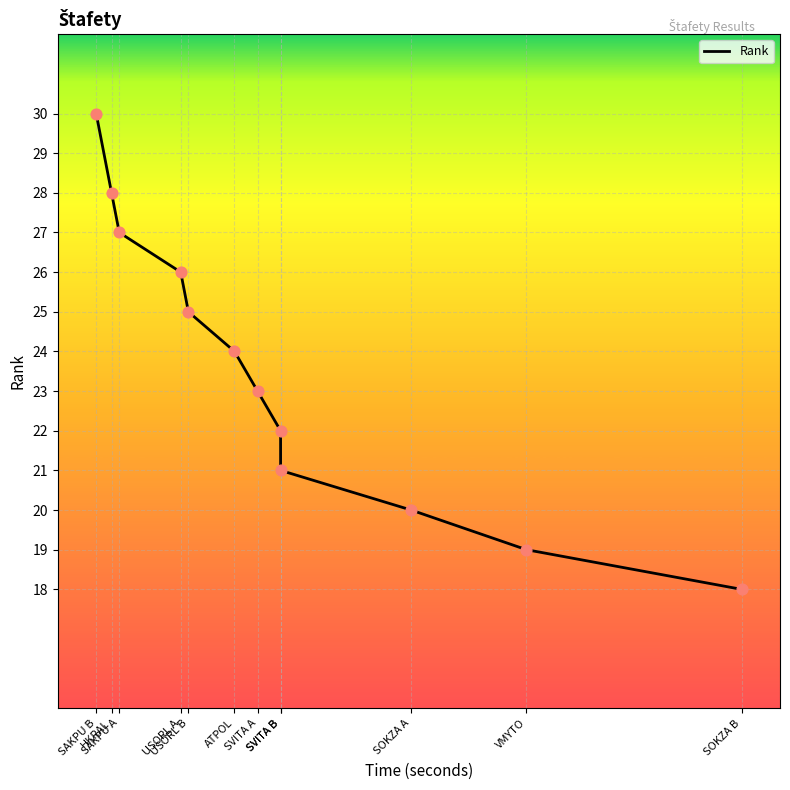

What is the change in value from USORL A to VMYTO?

-7